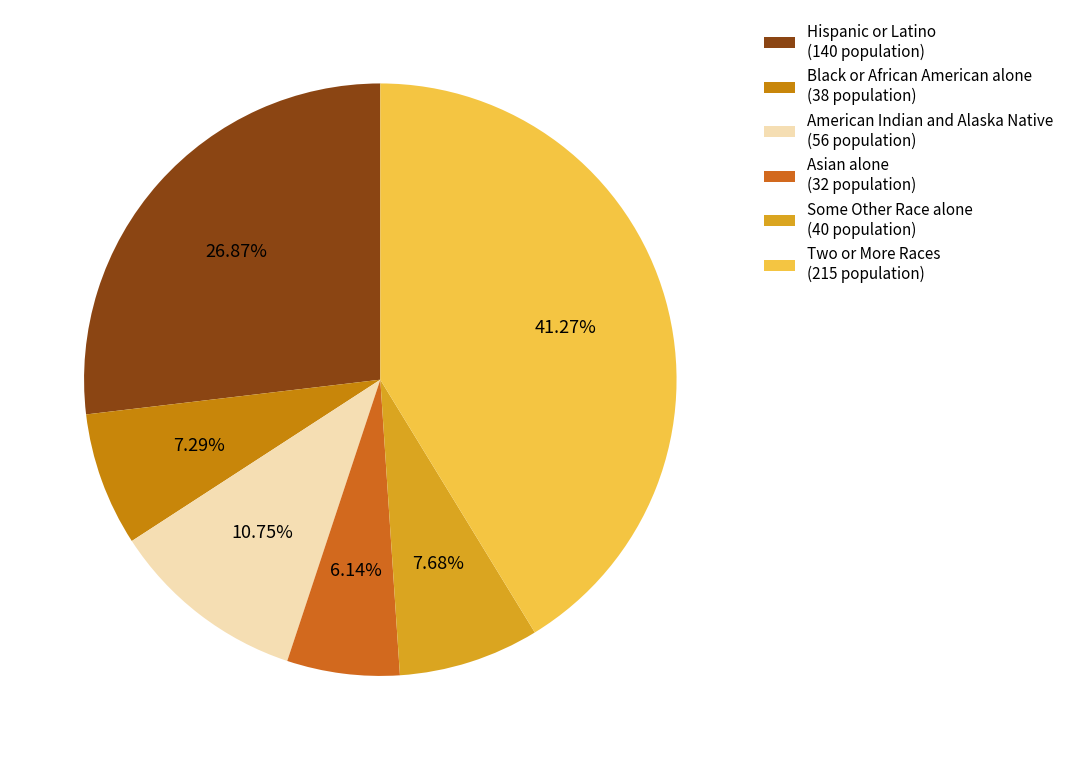

Is there any slice that represents more than half of the pie?

No